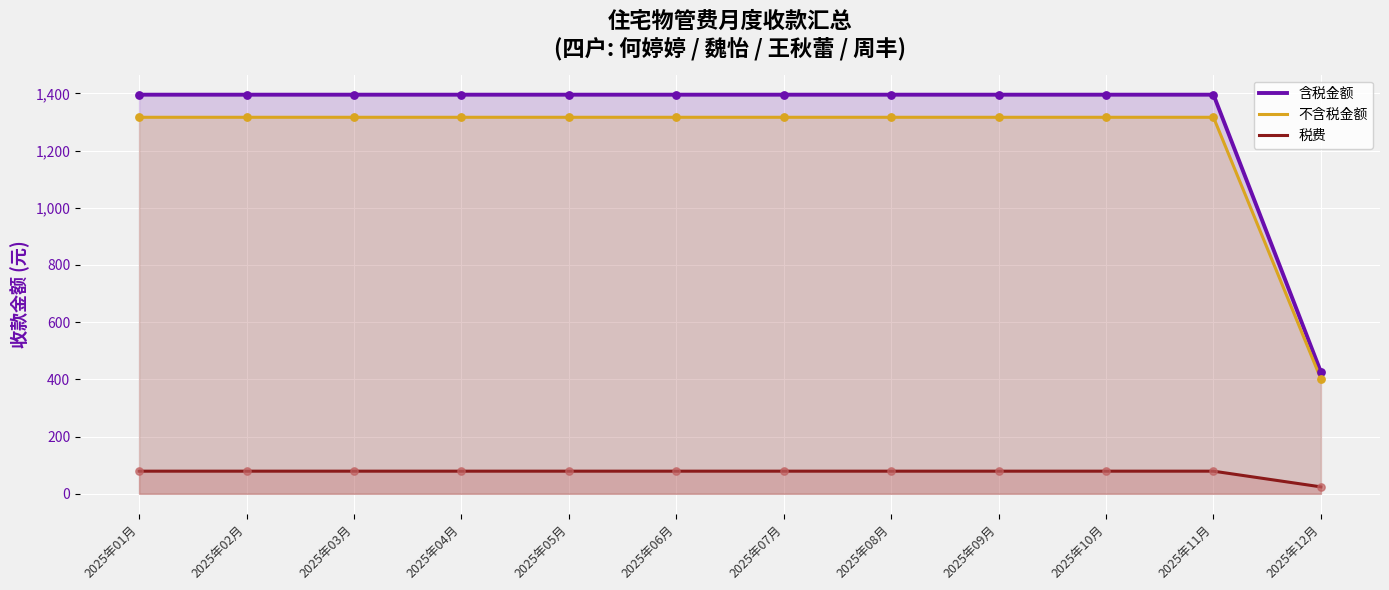

At which category is the sum across all series the highest?

2025年01月